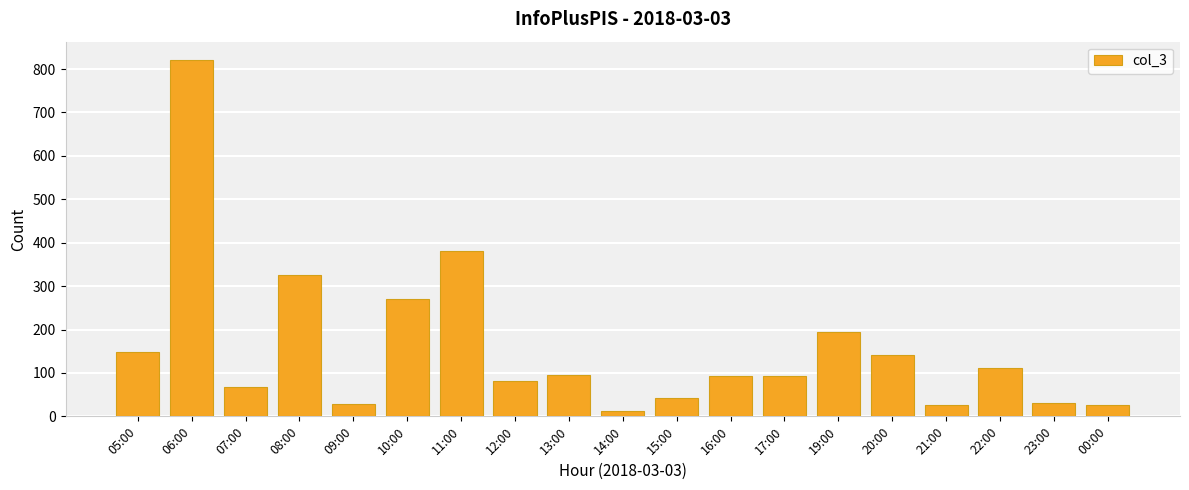

Where is the data nearest to the value 417?

11:00